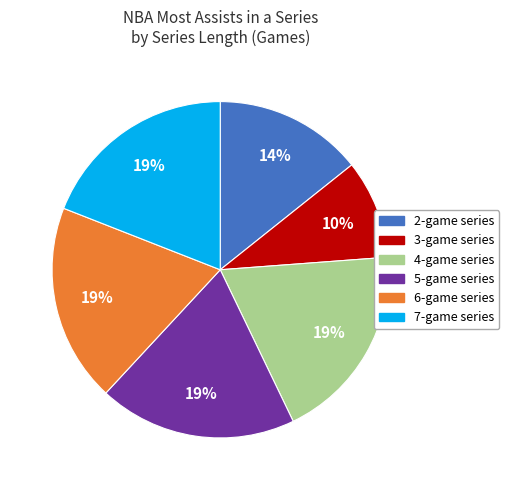

Which category has the smallest portion of the pie?

3-game series